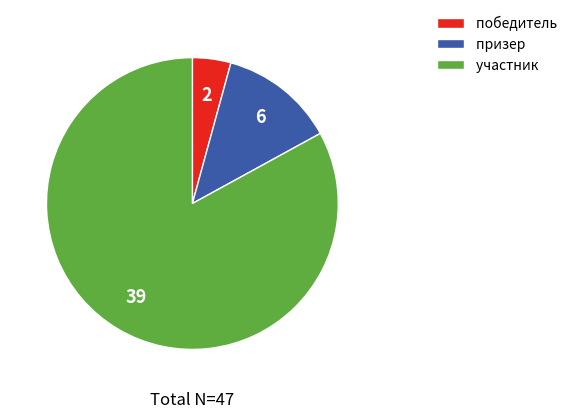

Rank the categories by value from lowest to highest.

победитель, призер, участник